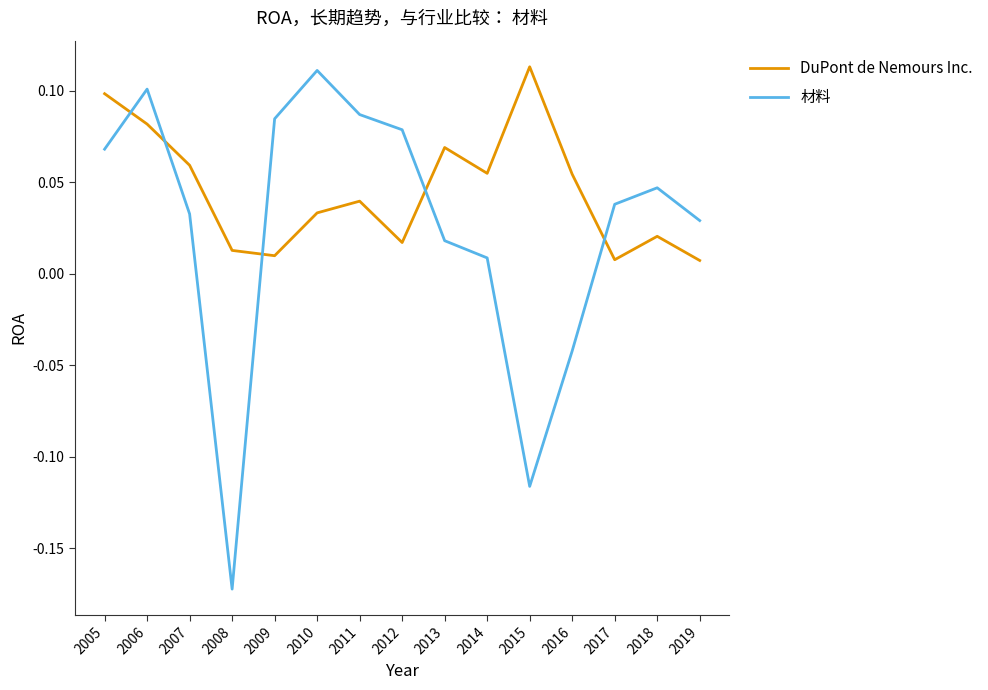

Which series changed the most between 2006 and 2009?

DuPont de Nemours Inc.